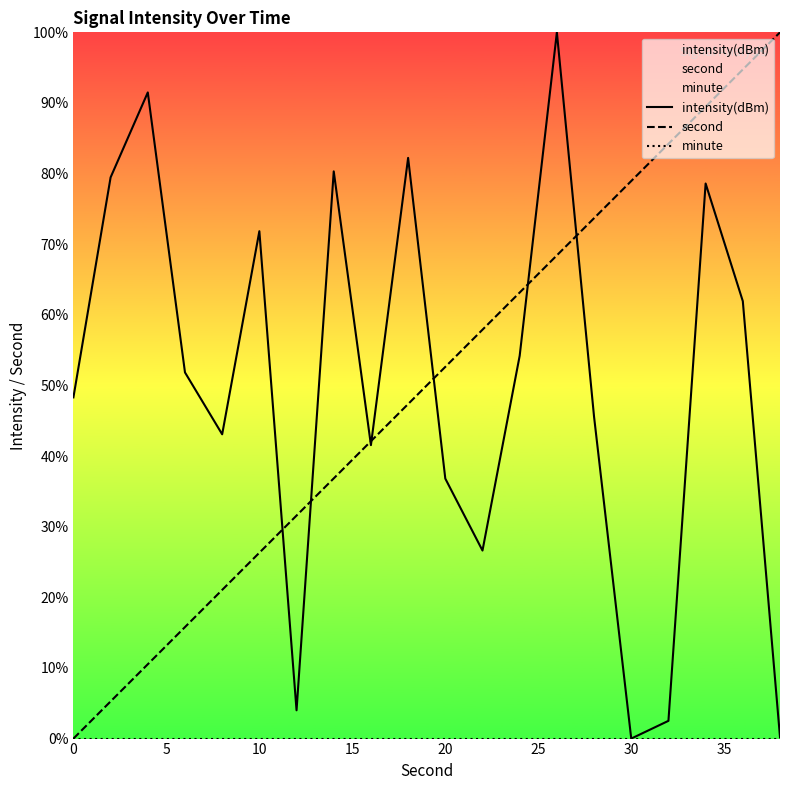

What is the maximum value for second?

100.0